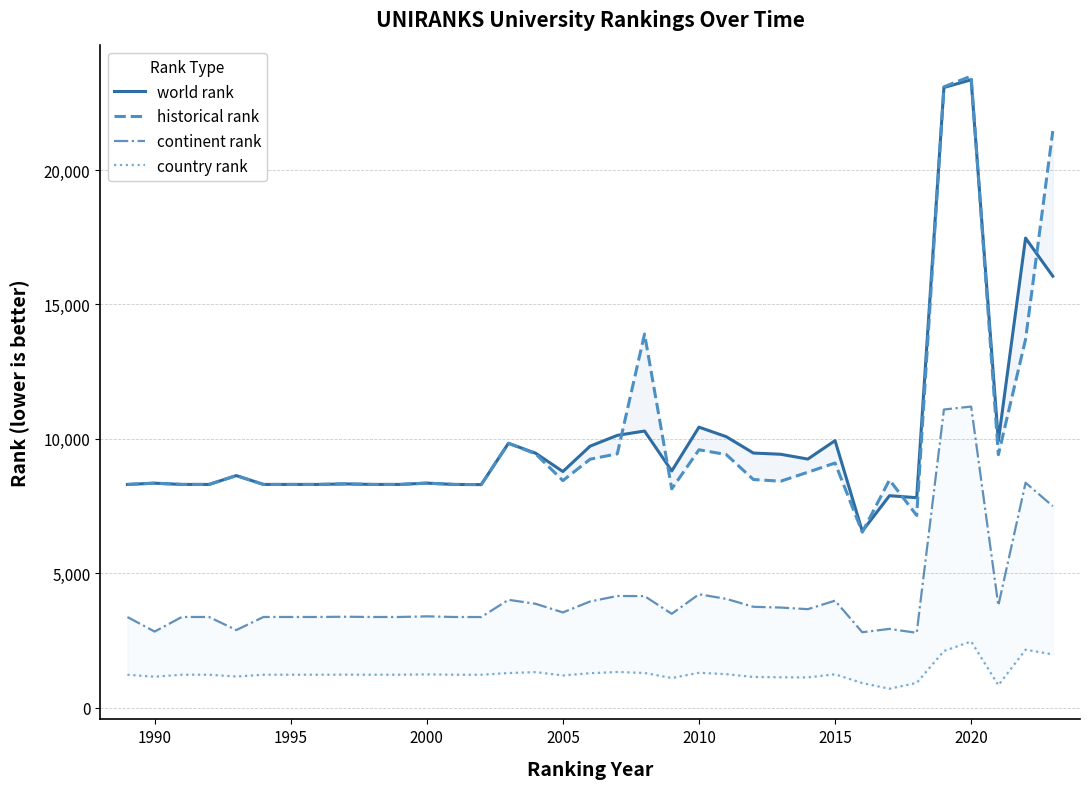

What is the minimum value shown in the chart?

705